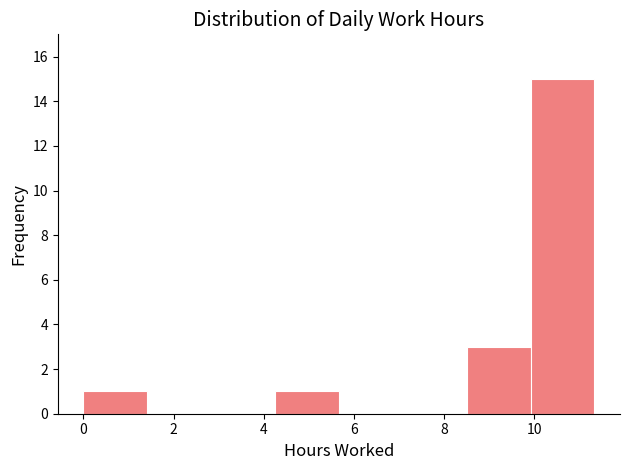

How tall is the bar that spans 8.4 to 10.0 on the x-axis? Neither the bar edges nor the heights are printed on the chart, so give them approximately, as read against the axes.

3